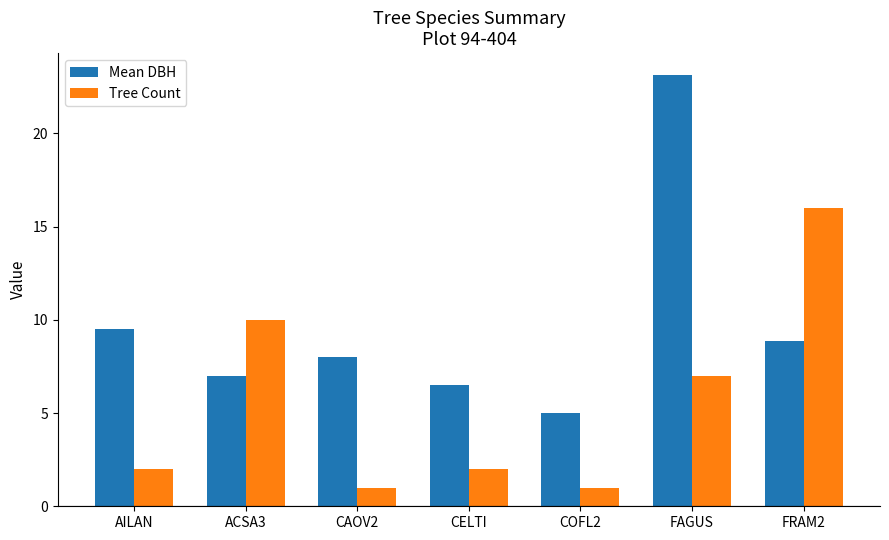

Rank the series by their average value, from highest to lowest.

Mean DBH, Tree Count